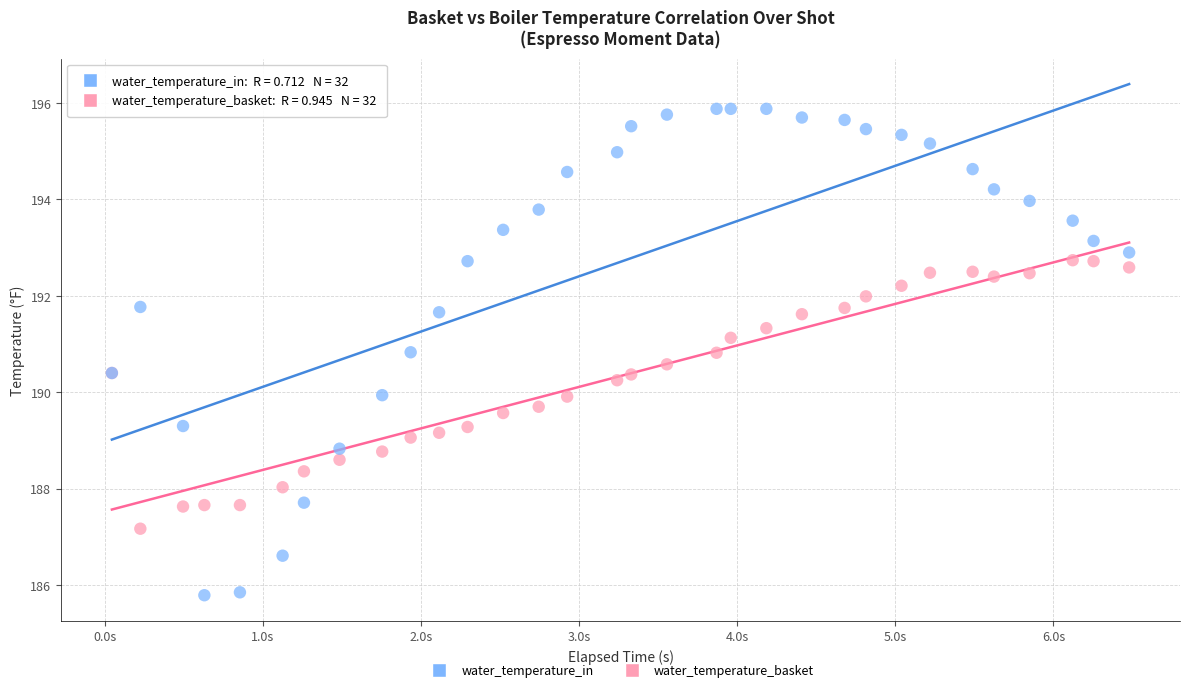

Which series has the widest spread of Y values?

water_temperature_in